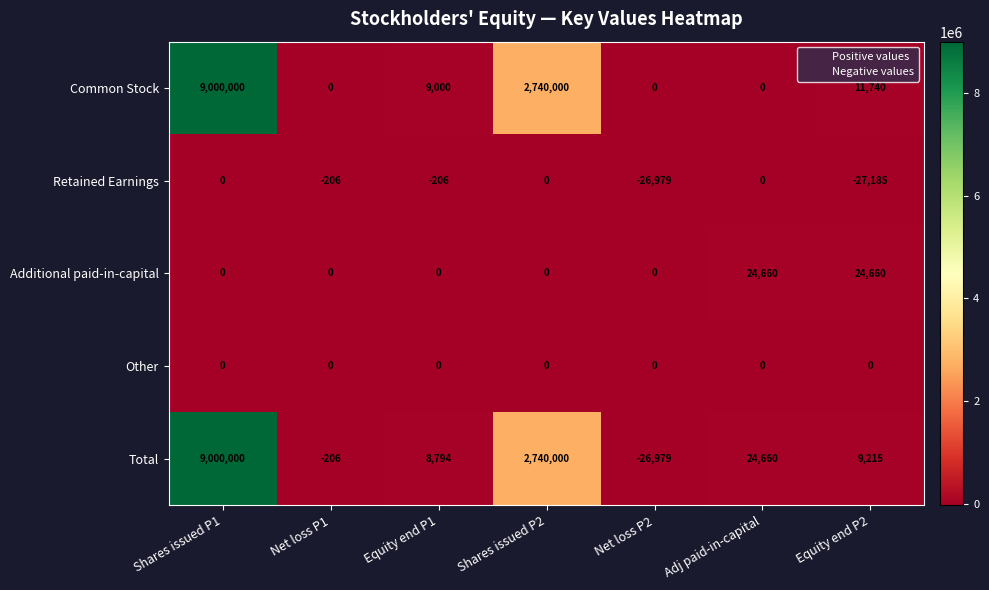

What is the sum of all Total values?

11755484